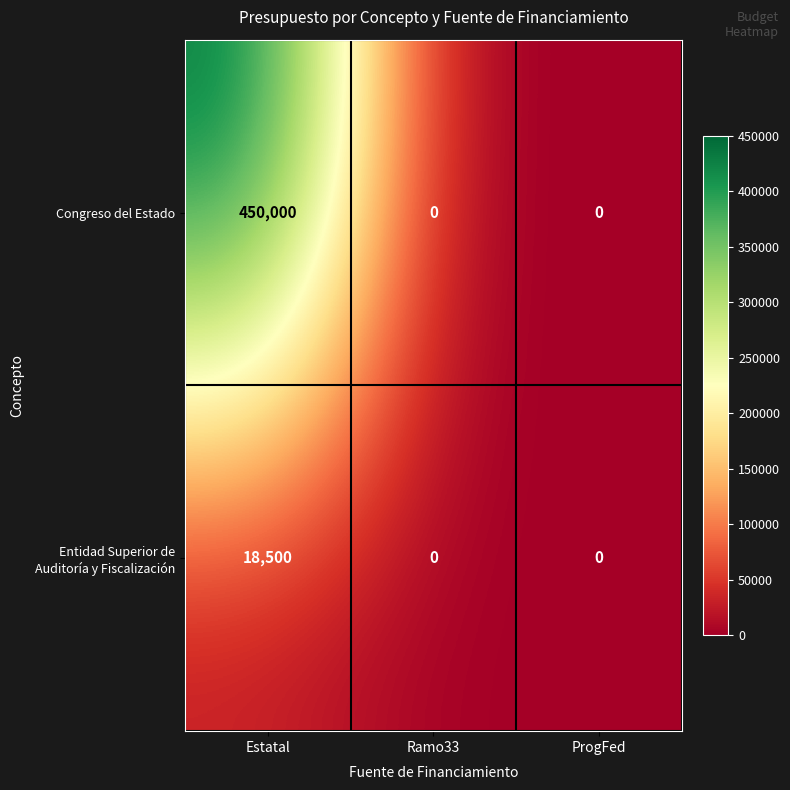

Read the Congreso del Estado value at Estatal, to the nearest 50.

450000